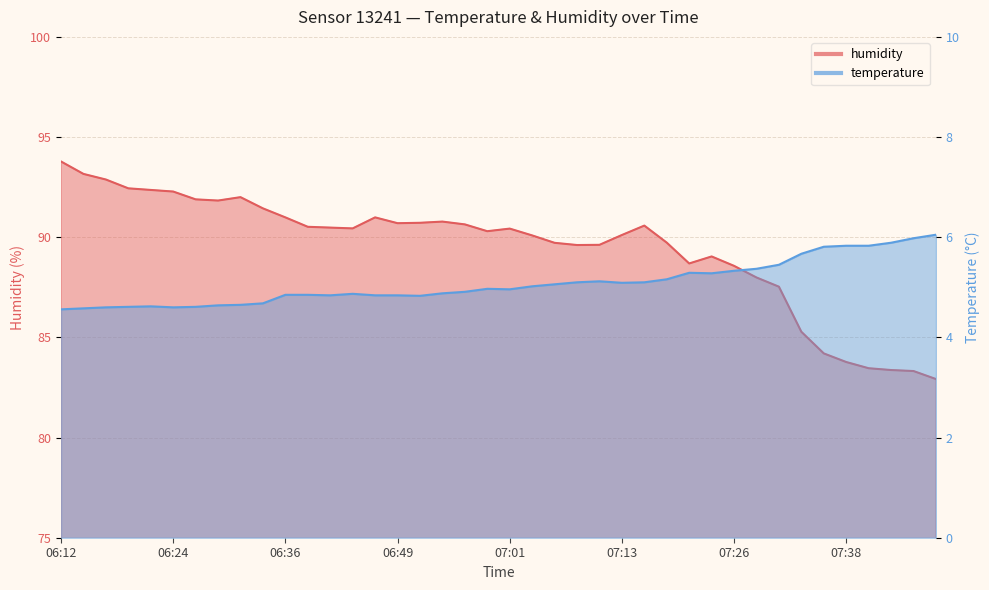

Reading left to right, what are all the values shown in this chart?

temperature: 06:12=4.6	06:14=4.6	06:17=4.6	06:19=4.6	06:22=4.6	06:24=4.6	06:27=4.6	06:29=4.6	06:31=4.7	06:34=4.7	06:36=4.8	06:39=4.8	06:41=4.8	06:44=4.9	06:46=4.8	06:49=4.8	06:51=4.8	06:54=4.9	06:56=4.9	06:59=5.0	07:01=5.0	07:03=5.0	07:06=5.1	07:08=5.1	07:11=5.1	07:13=5.1	07:16=5.1	07:18=5.2	07:21=5.3	07:23=5.3	07:26=5.3	07:28=5.4	07:30=5.5	07:33=5.7	07:35=5.8	07:38=5.8	07:40=5.8	07:43=5.9	07:45=6.0	07:48=6.0
humidity: 06:12=93.8	06:14=93.2	06:17=92.9	06:19=92.4	06:22=92.4	06:24=92.3	06:27=91.9	06:29=91.8	06:31=92.0	06:34=91.4	06:36=91.0	06:39=90.5	06:41=90.5	06:44=90.4	06:46=91.0	06:49=90.7	06:51=90.7	06:54=90.8	06:56=90.6	06:59=90.3	07:01=90.4	07:03=90.1	07:06=89.7	07:08=89.6	07:11=89.6	07:13=90.1	07:16=90.6	07:18=89.7	07:21=88.7	07:23=89.0	07:26=88.6	07:28=88.0	07:30=87.5	07:33=85.3	07:35=84.2	07:38=83.8	07:40=83.5	07:43=83.4	07:45=83.3	07:48=82.9